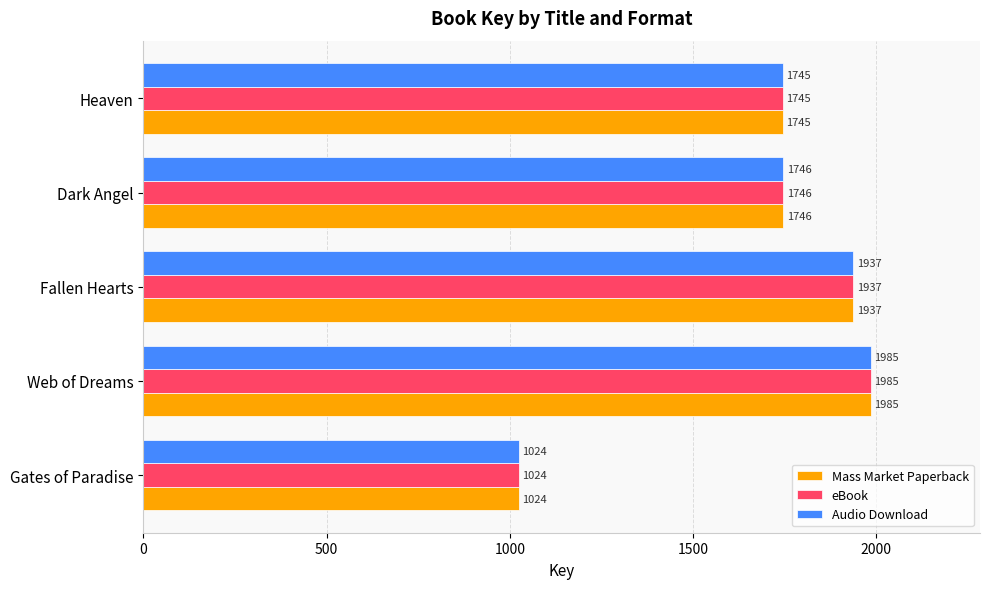

Count the number of categories in the chart.

5